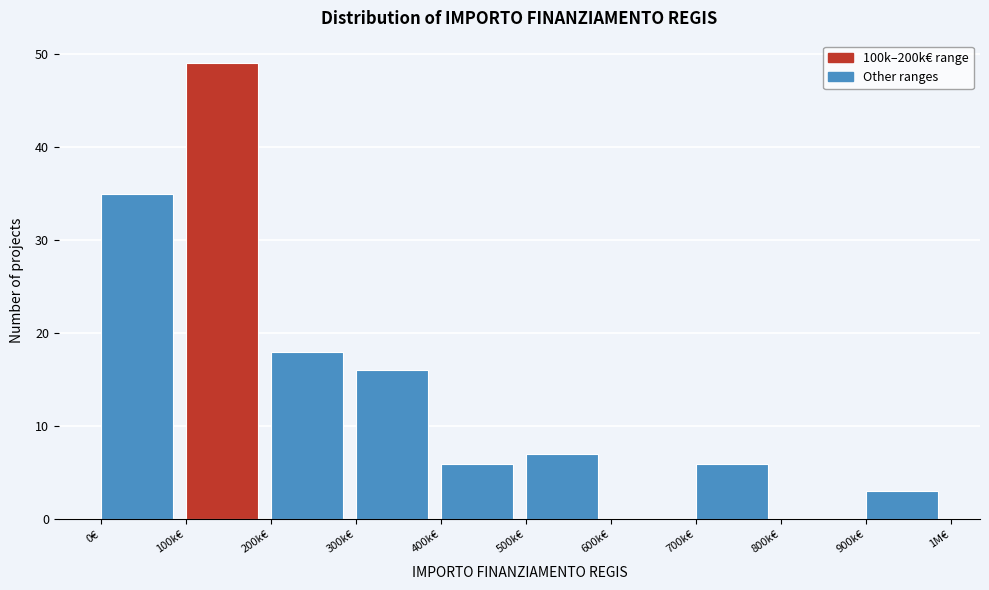

Reading left to right, list all the values displayed in this chart.

0€=35	100k€=49	200k€=18	300k€=16	400k€=6	500k€=7	600k€=0	700k€=6	800k€=0	900k€=3